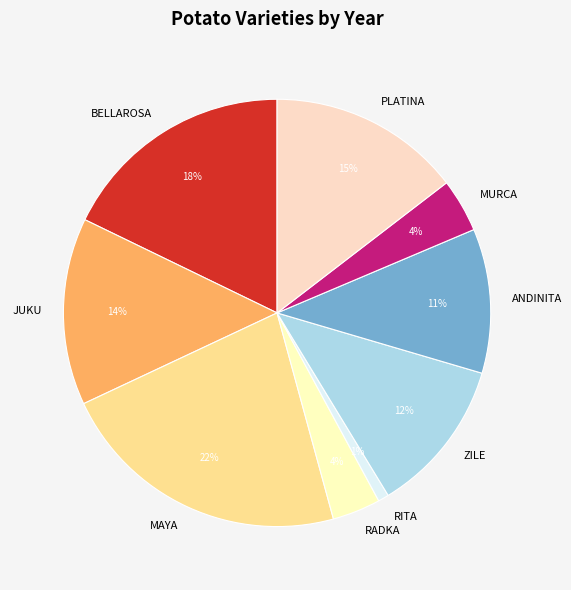

How many slices are in this pie chart?

9